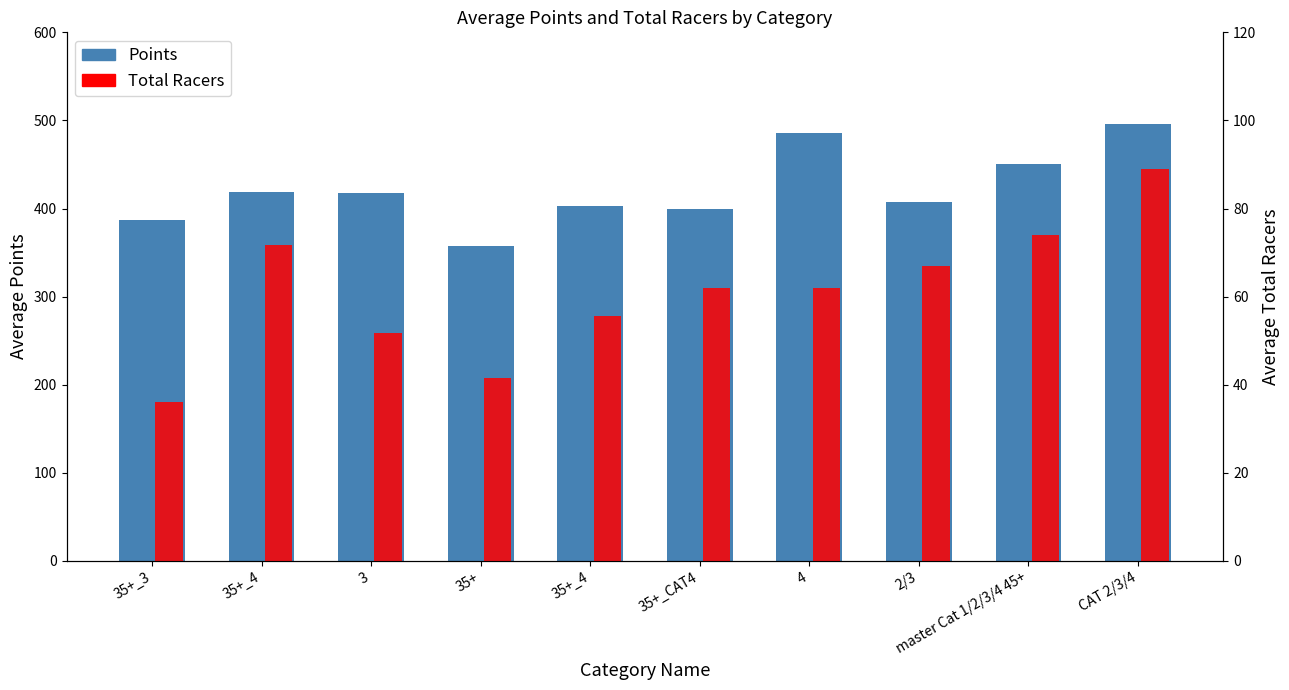

Does the chart contain stacked bars?

No